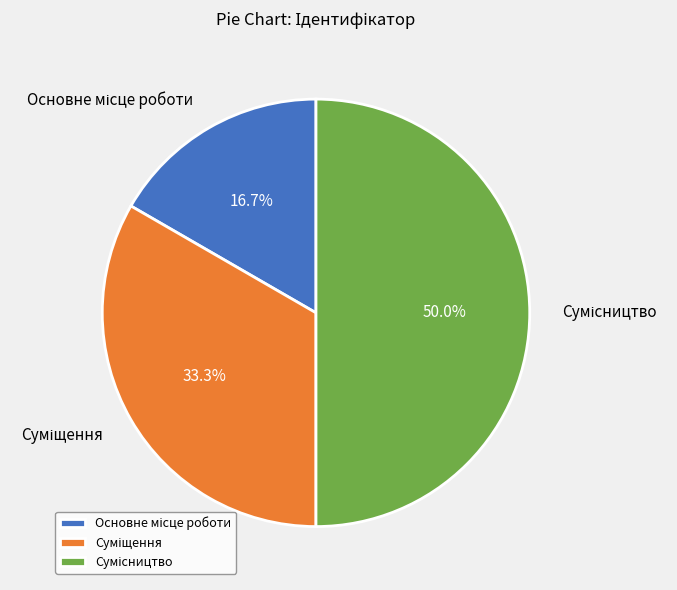

The Основне місце роботи slice represents 5% of the pie. True or false?

False